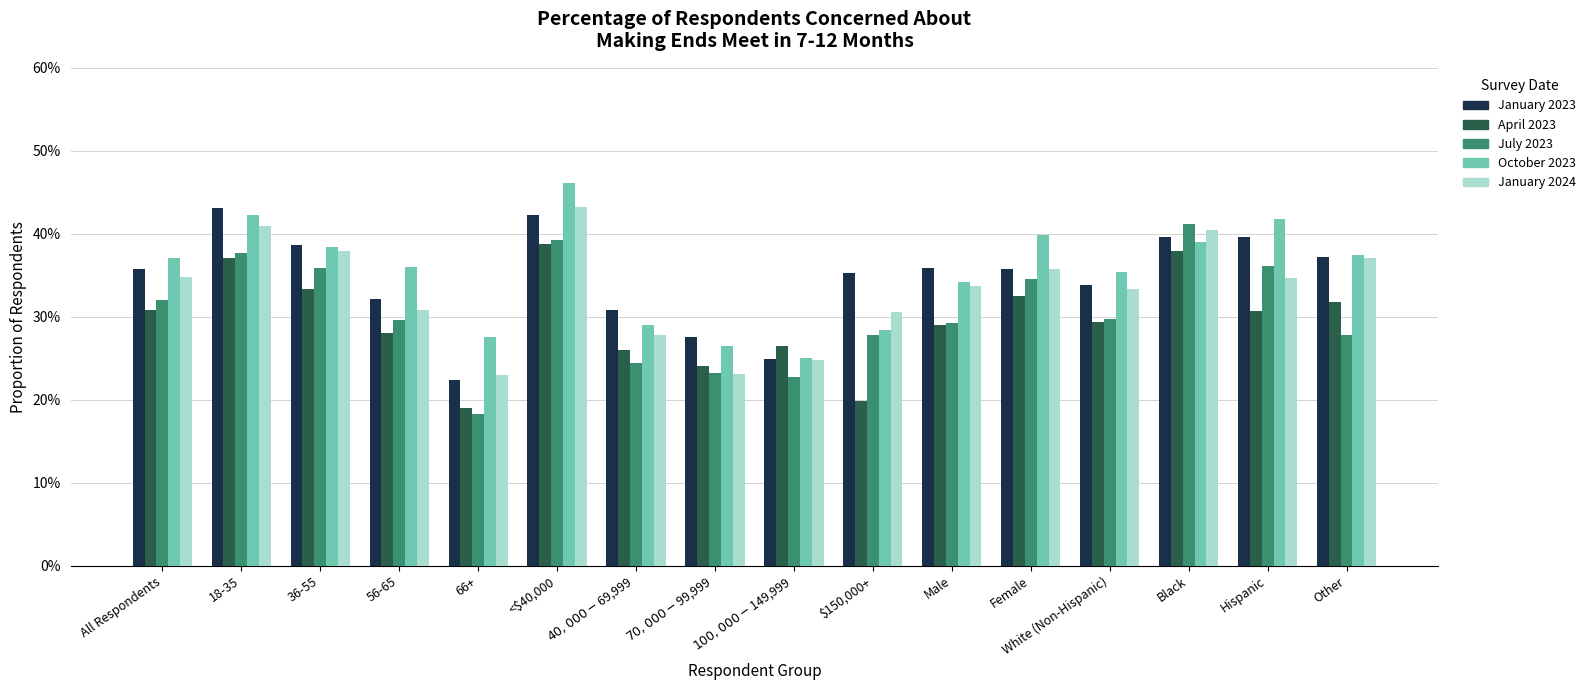

Does the chart contain stacked bars?

No